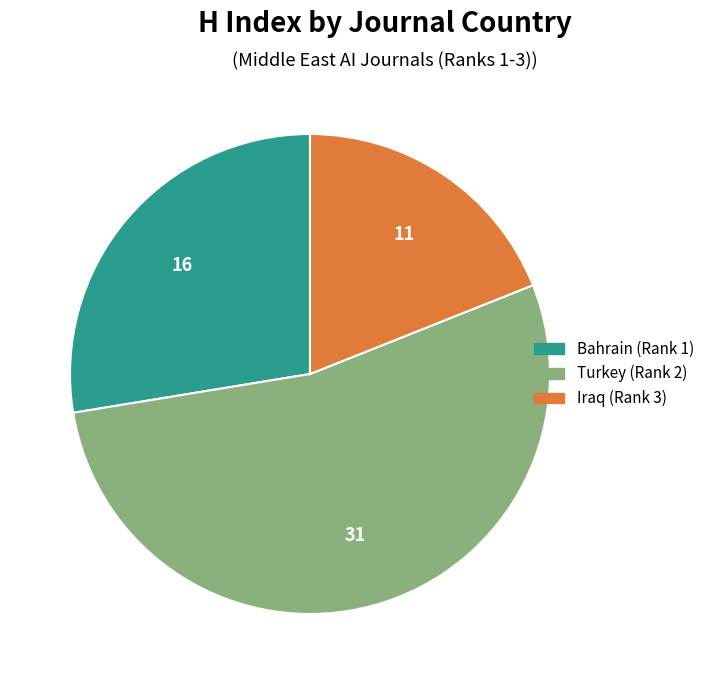

True or false: Bahrain (Rank 1) accounts for 28% of the total.

True